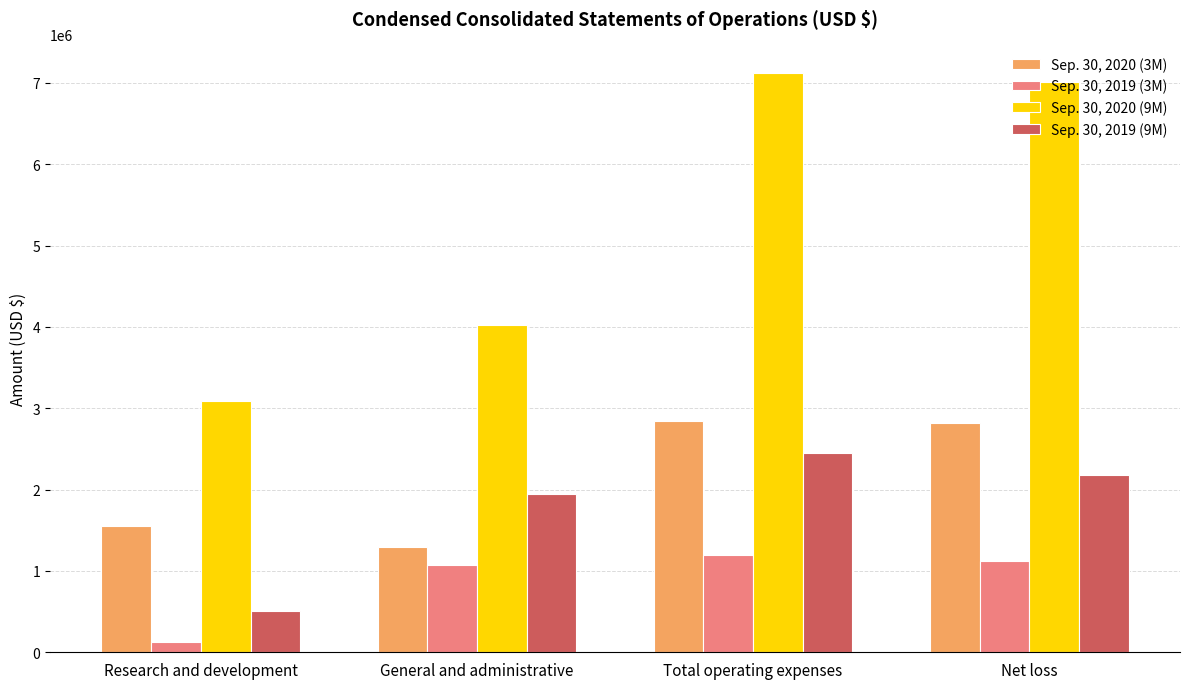

How many bars are there in total?

16